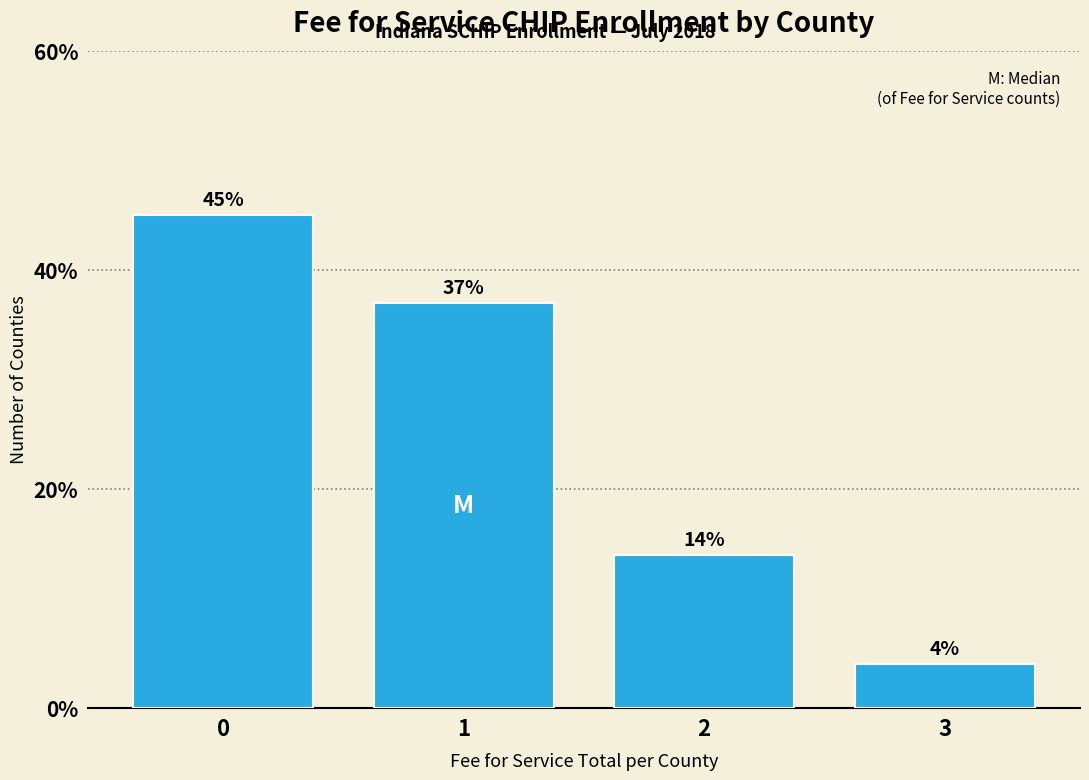

Reading left to right, what are all the values shown in this chart?

45.0	37.0	14.0	4.0